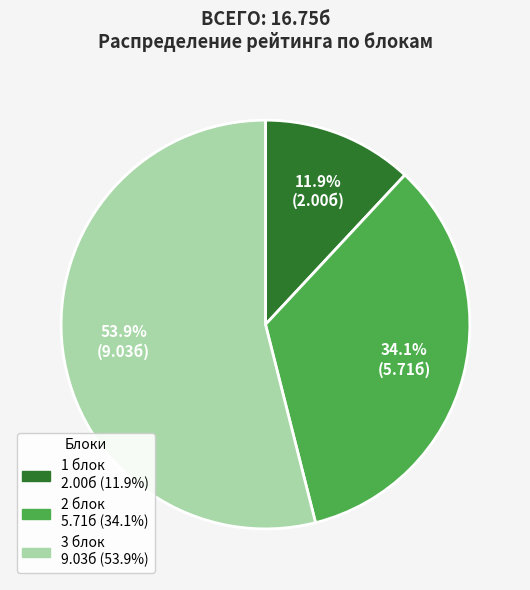

To the nearest percent, what is the combined percentage of 3 блок and 2 блок?

88%